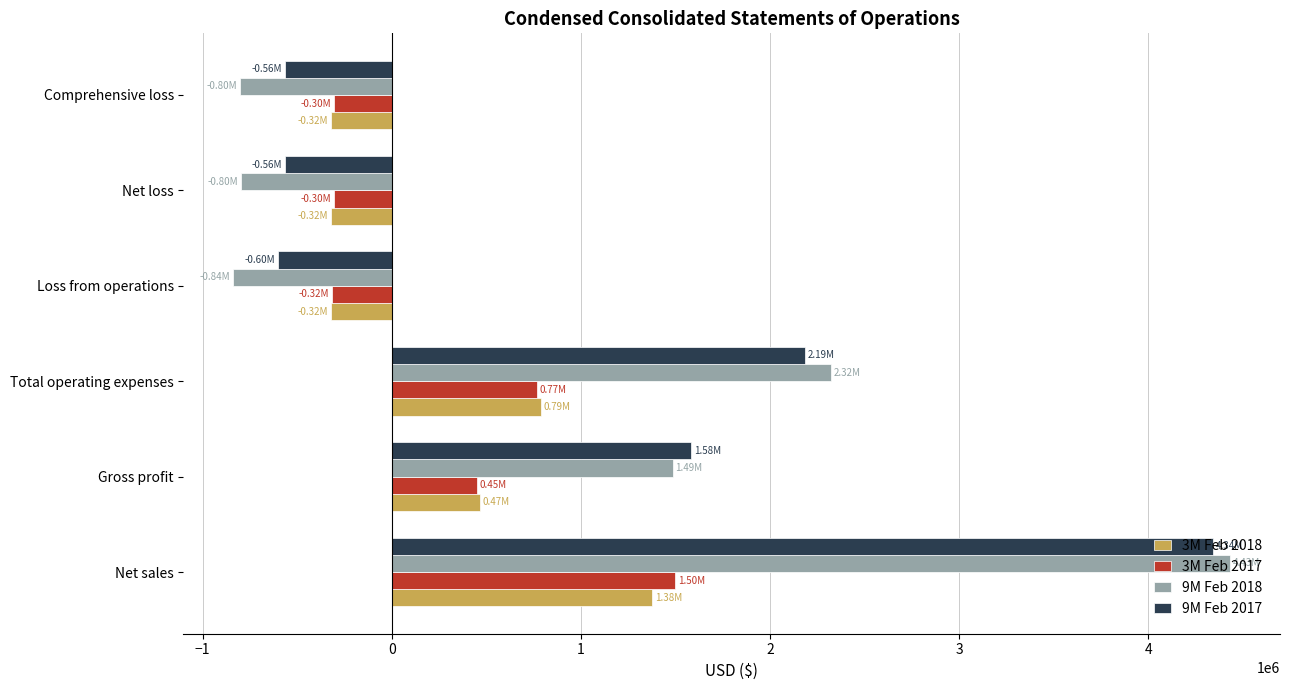

Count the number of data series in this chart.

4